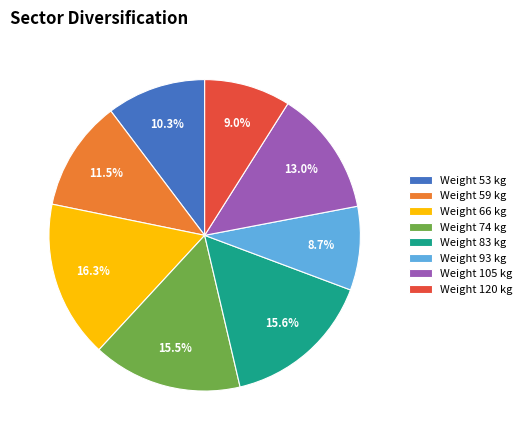

Does any single category account for the majority?

No